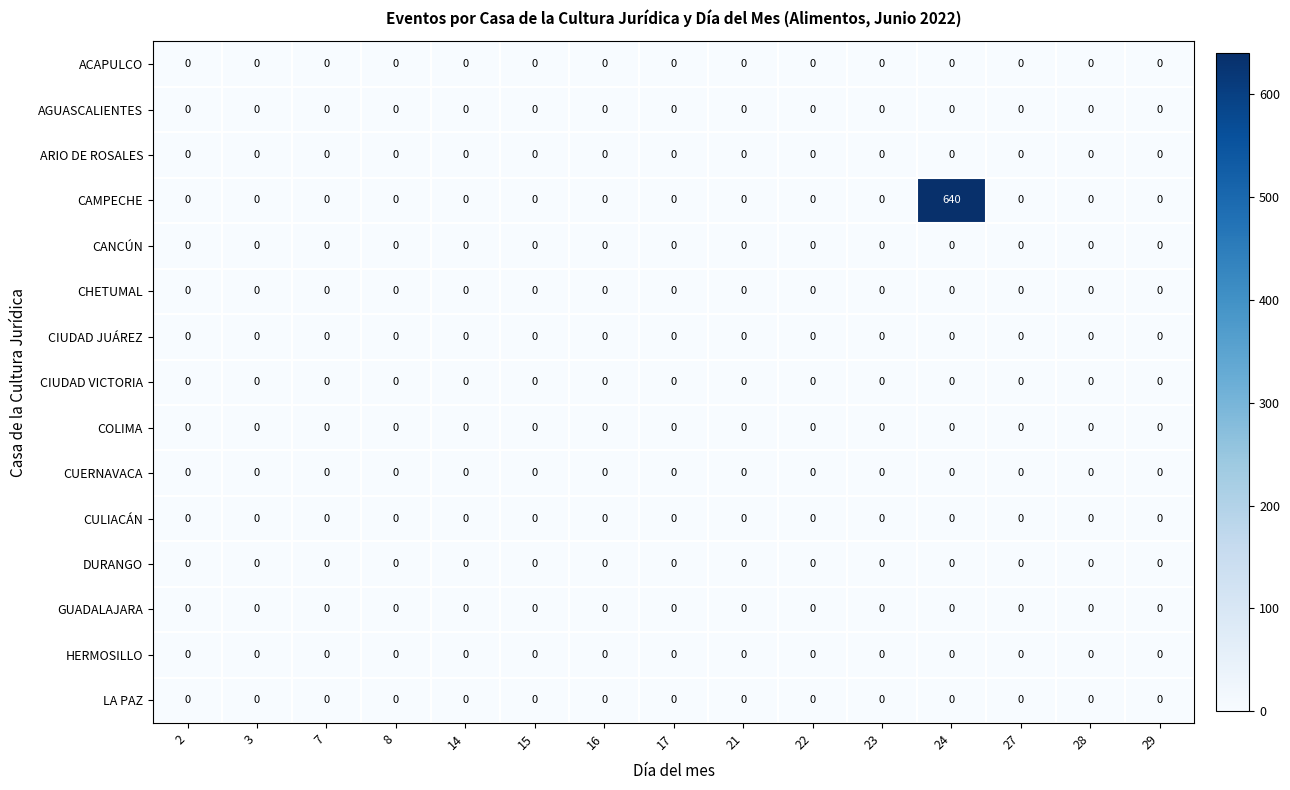

Which series has the widest spread of values?

CAMPECHE